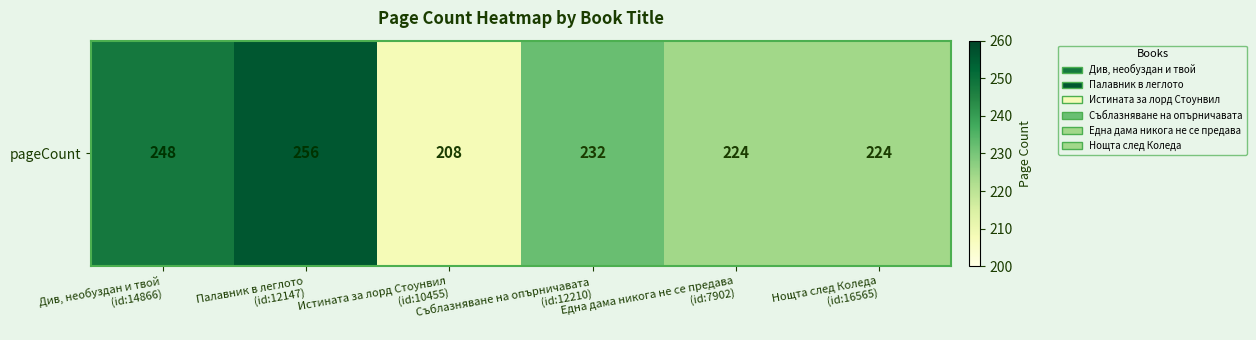

True or false: the data shows 106 at Съблазняване на опърничавата
(id:12210).

False